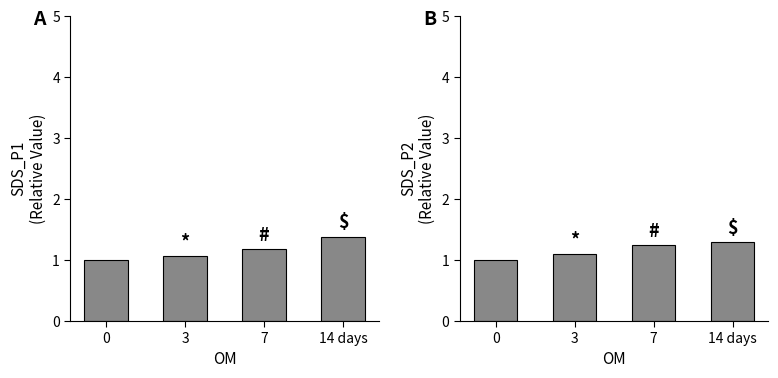

What is the difference between the maximum and minimum values in the SDS_P2 series?

0.3